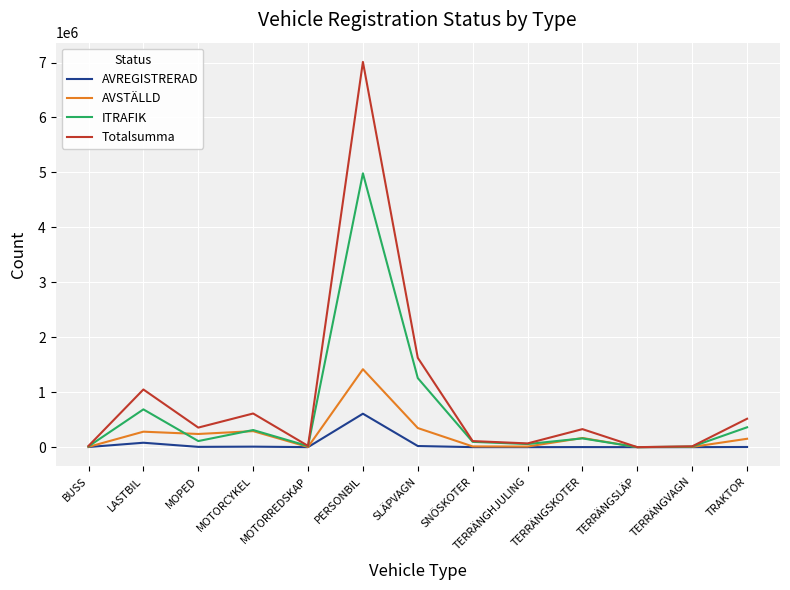

At which category does the chart reach its peak across all series?

PERSONBIL